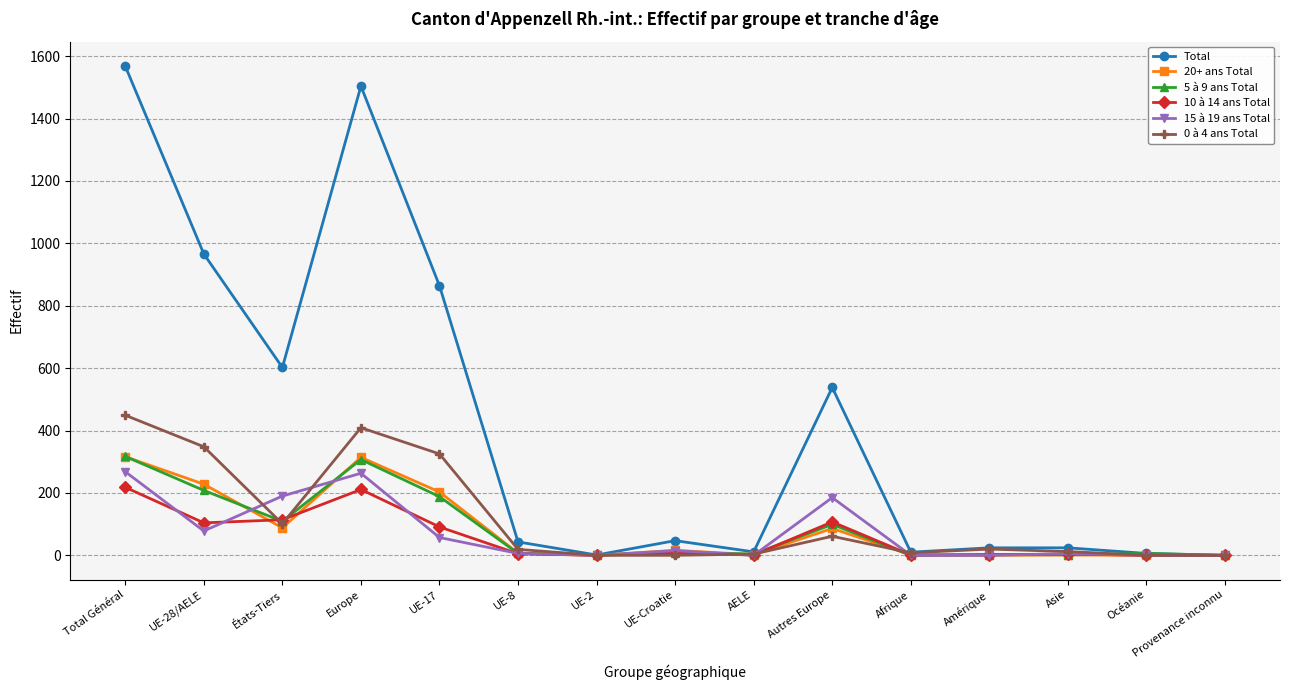

At which category is the sum across all series the highest?

Total Général